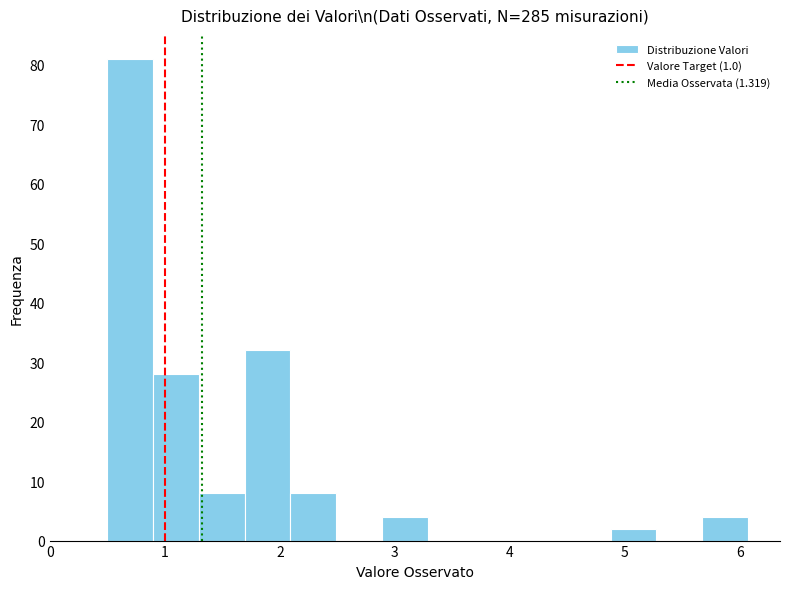

Around what value on the x-axis is the tallest bar? Give the approximate position of its centre, as read against the axis.

0.7